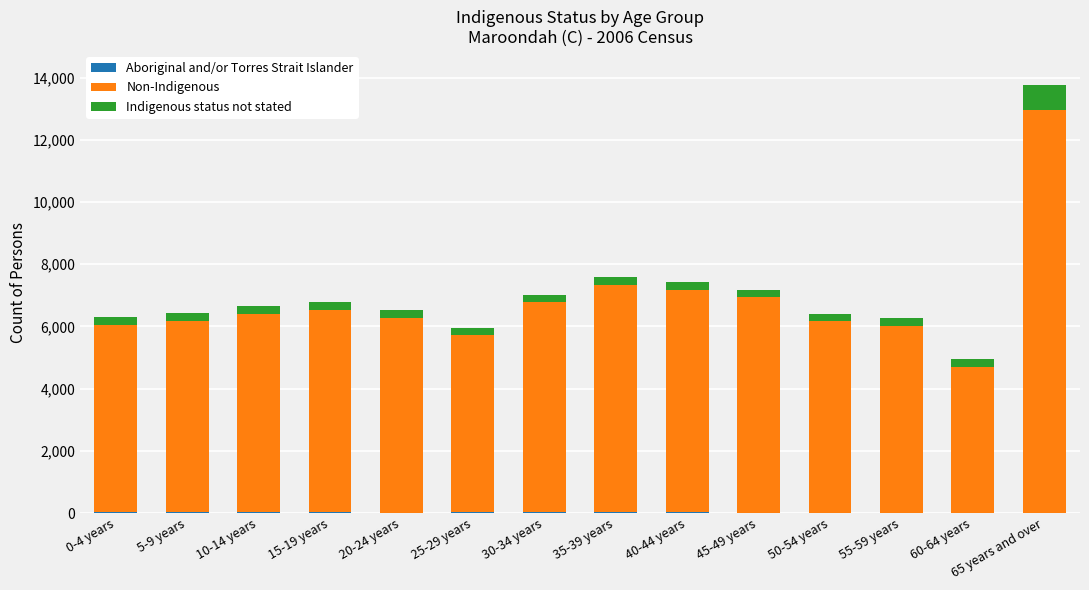

At which category is the sum across all series the highest?

65 years and over